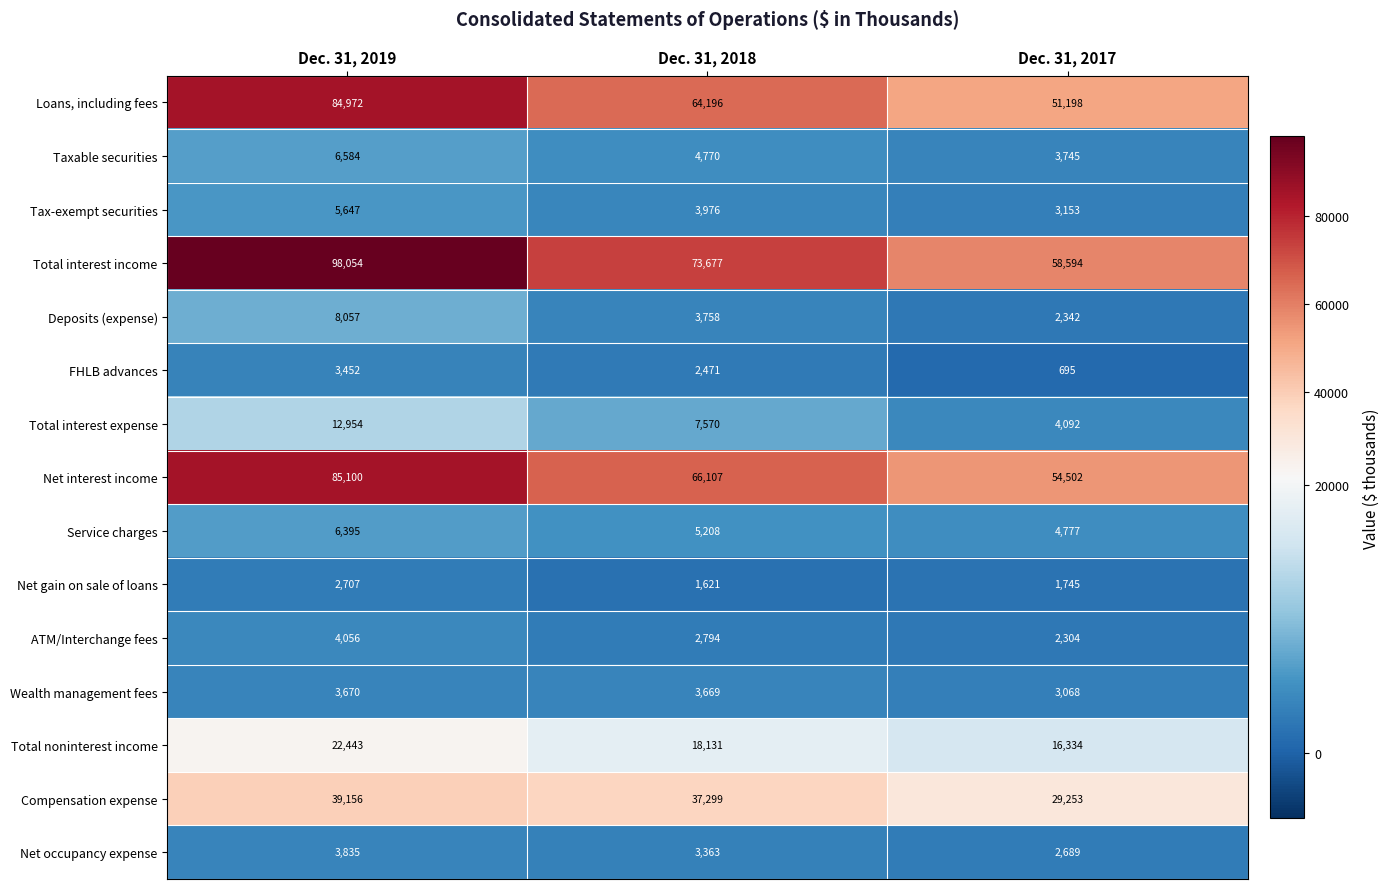

Which series has the largest range (max minus min)?

Total interest income